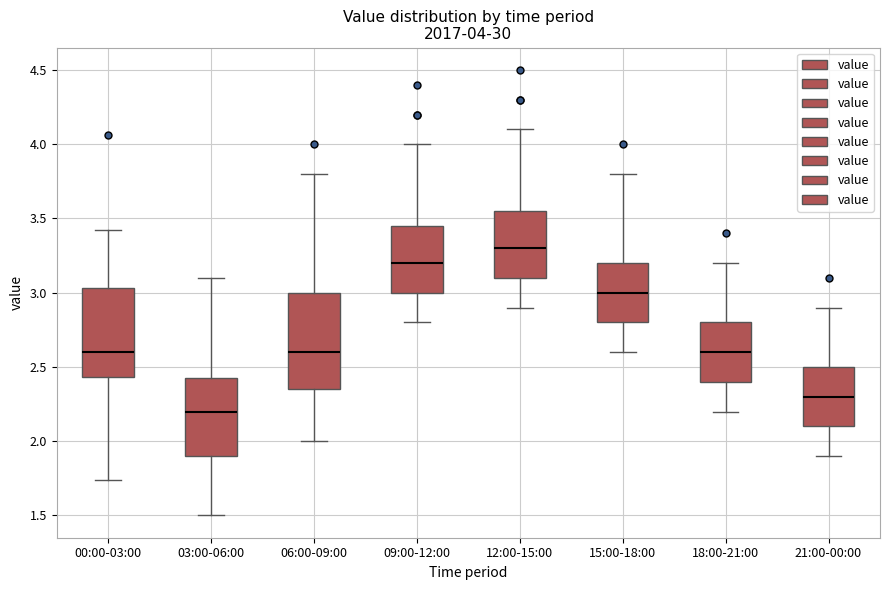

Which box's median line is the highest?

12:00-15:00